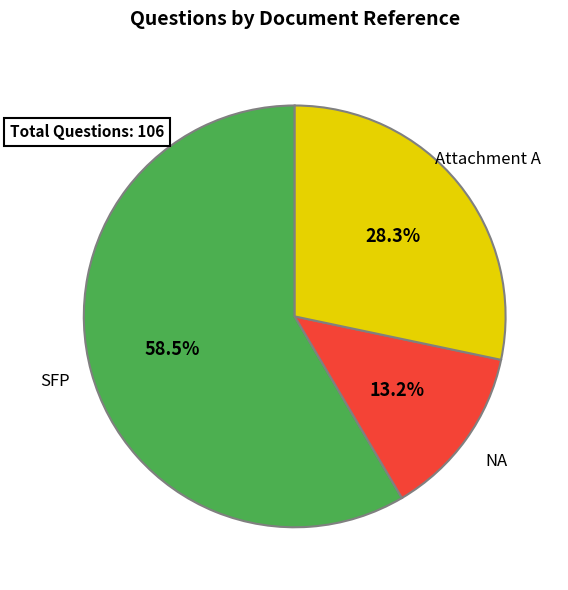

True or false: SFP accounts for 47% of the total.

False